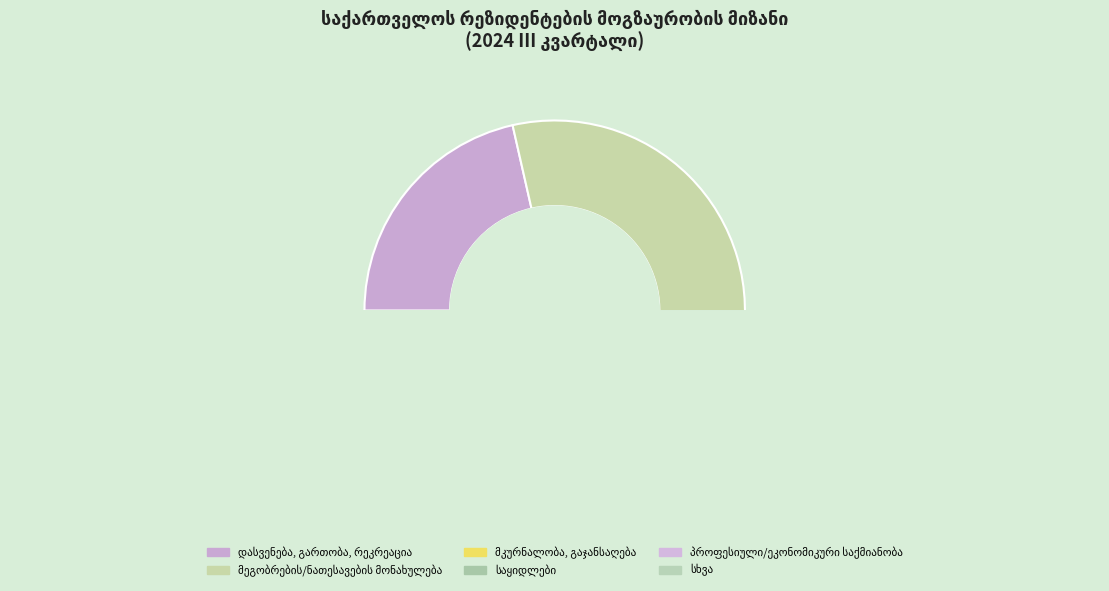

What is the change in value from მკურნალობა, გაჯანსაღება to პროფესიული/ეკონომიკური საქმიანობა?

+18.6